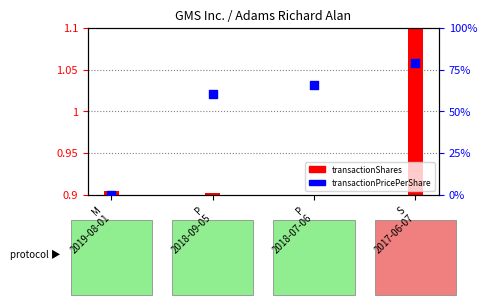

Which has a higher value, M
2019-08-01 or P
2018-07-06?

P
2018-07-06